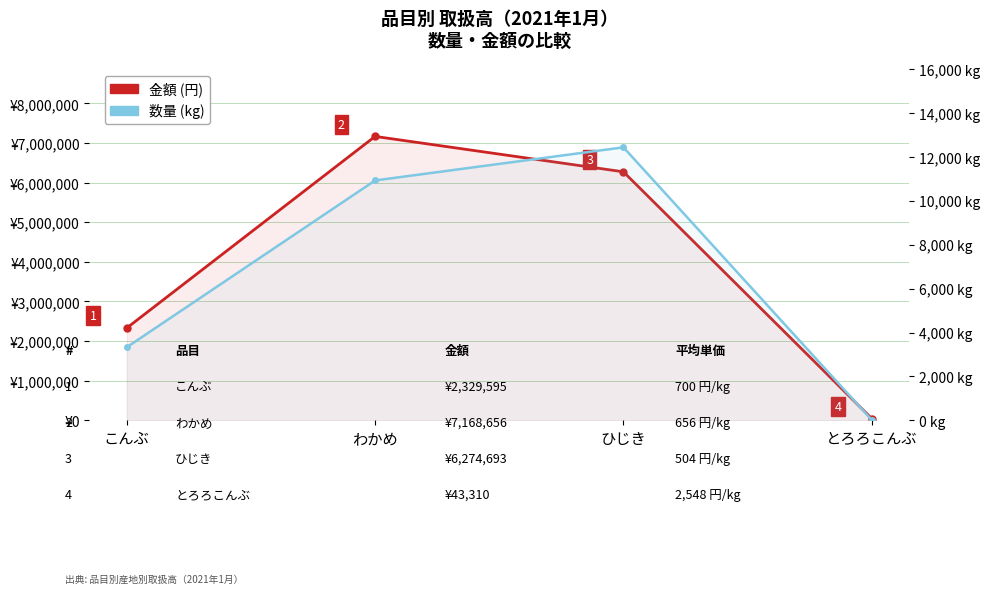

Where does the 金額 (円) series first go above 6274693?

わかめ